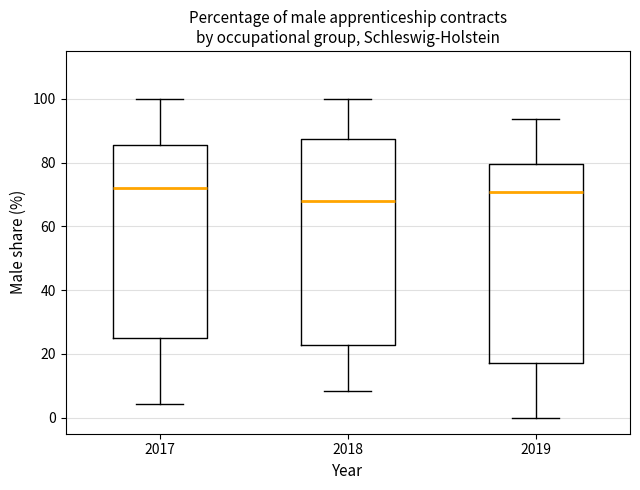

Reading left to right, transcribe this box plot: for each box, give where its median line is, the range the box spans, and where its two whiskers end, as read against the y-axis. The values are not printed on the chart, so give them approximately, as read against the axis.

2017: median 72, box 24 to 86, whiskers 4 to 100
2018: median 68, box 22 to 88, whiskers 8 to 100
2019: median 70, box 18 to 80, whiskers 0 to 94